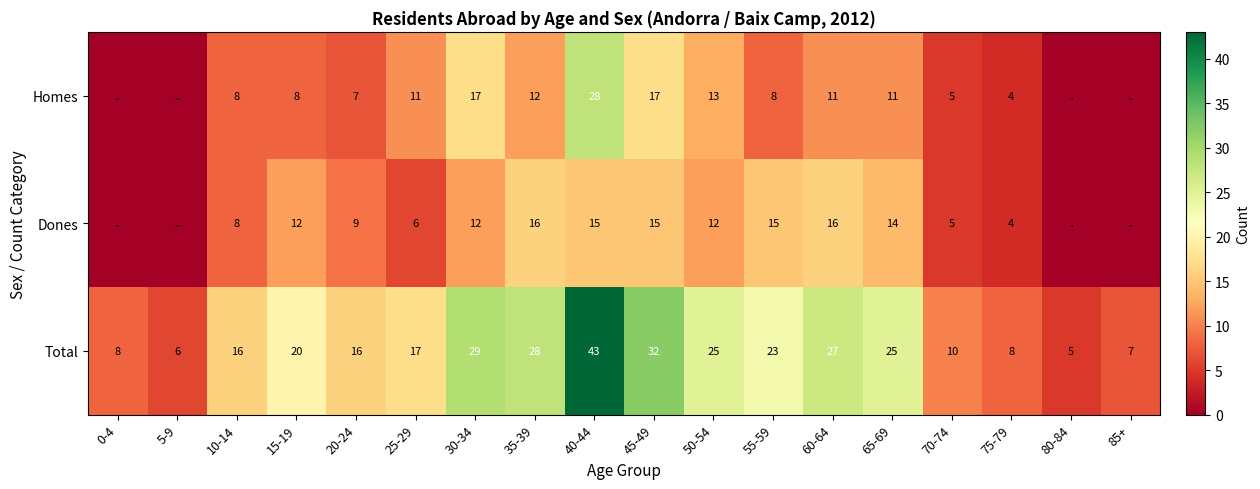

How many values in the Total series are below 20?

9